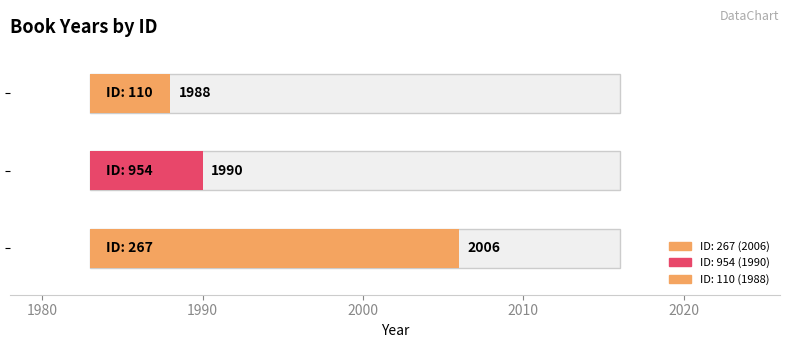

List the labels in order of value, smallest first.

110, 954, 267